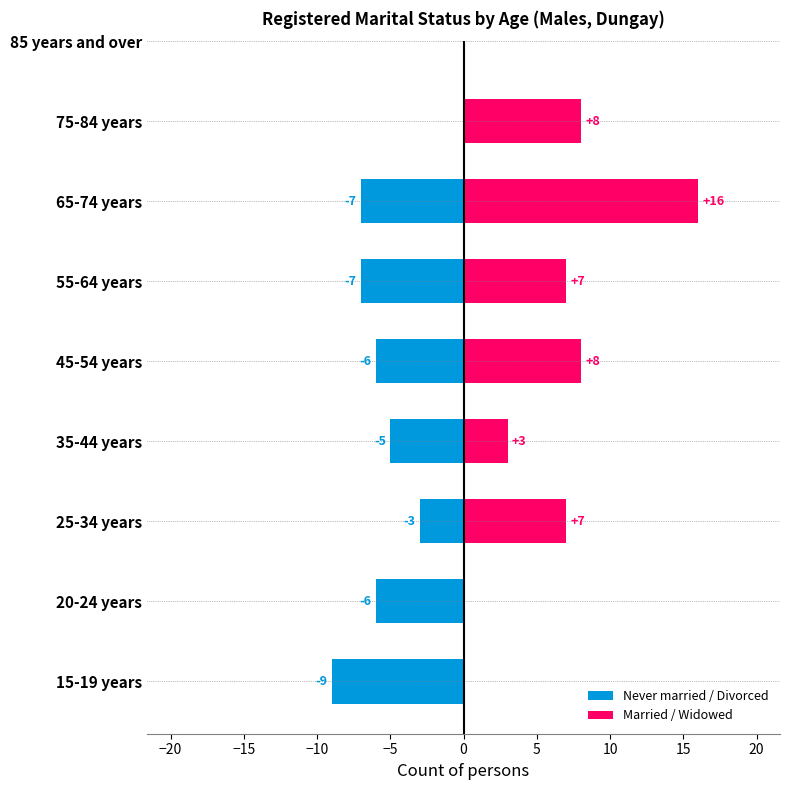

What is the label of the 5th bar from the right?

45-54 years